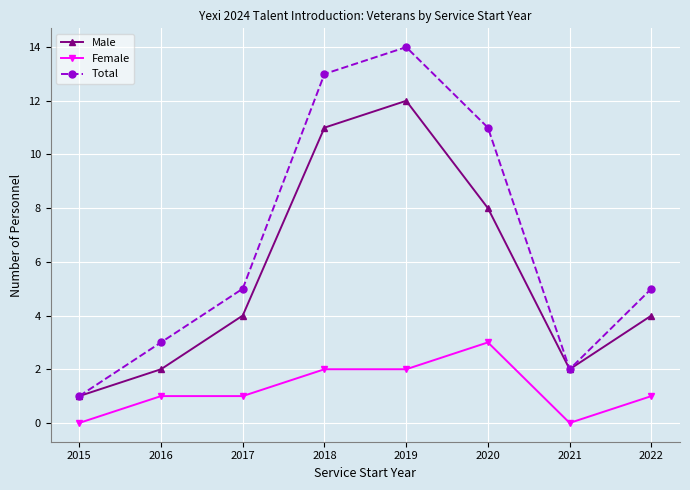

Which series changed the most between 2020 and 2022?

Total